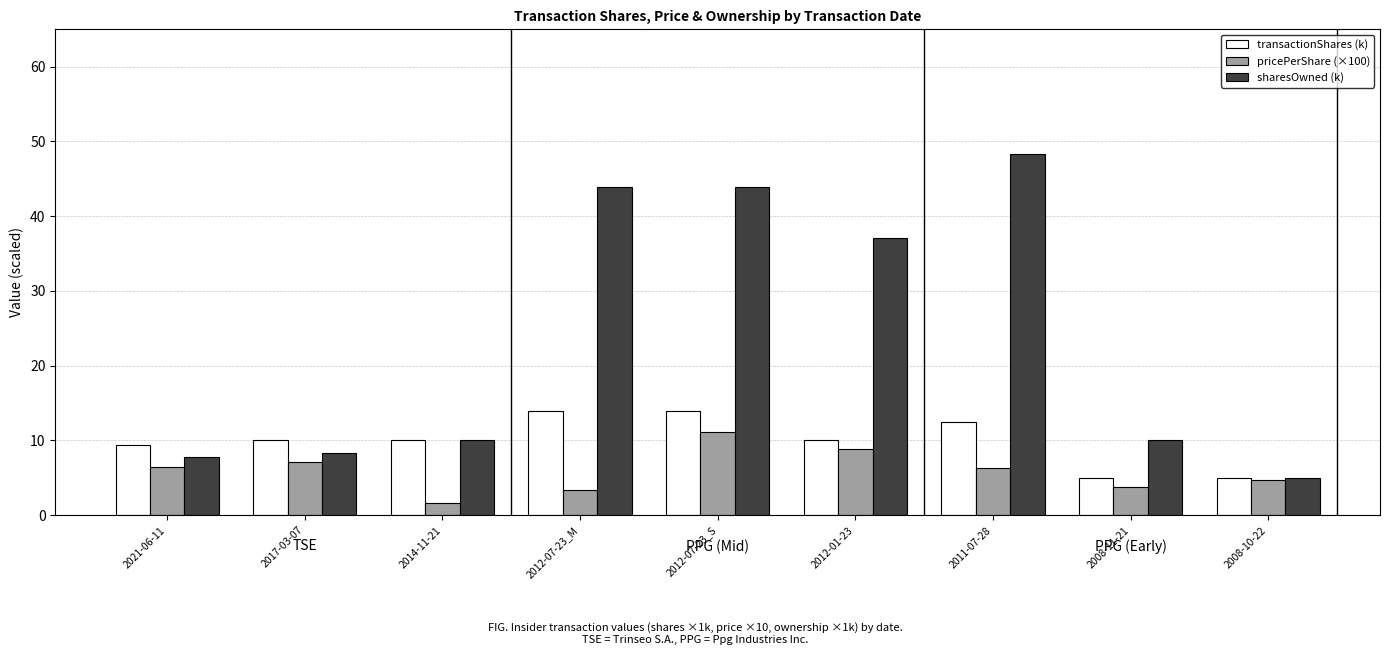

What is the label of the 8th bar from the right?

2017-03-07